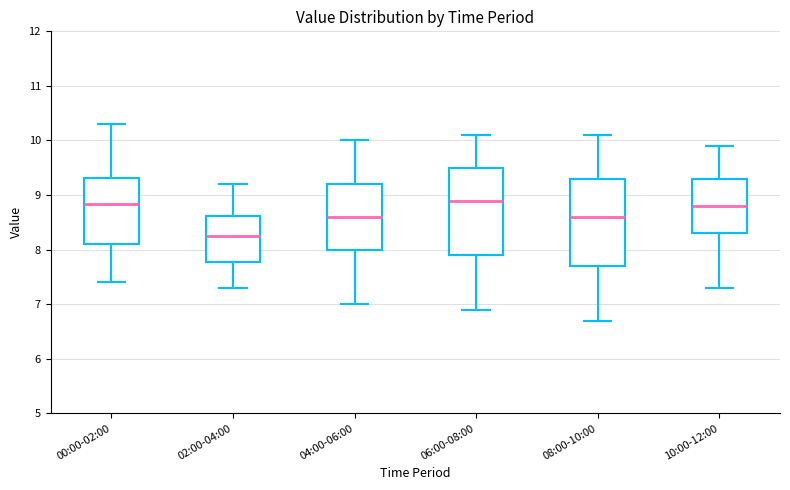

Reading left to right, transcribe this box plot: for each box, give where its median line is, the range the box spans, and where its two whiskers end, as read against the y-axis. The values are not printed on the chart, so give them approximately, as read against the axis.

00:00-02:00: median 8.8, box 8.1 to 9.3, whiskers 7.4 to 10.3
02:00-04:00: median 8.3, box 7.8 to 8.6, whiskers 7.3 to 9.2
04:00-06:00: median 8.6, box 8.0 to 9.2, whiskers 7.0 to 10.0
06:00-08:00: median 8.9, box 7.9 to 9.5, whiskers 6.9 to 10.1
08:00-10:00: median 8.6, box 7.7 to 9.3, whiskers 6.7 to 10.1
10:00-12:00: median 8.8, box 8.3 to 9.3, whiskers 7.3 to 9.9